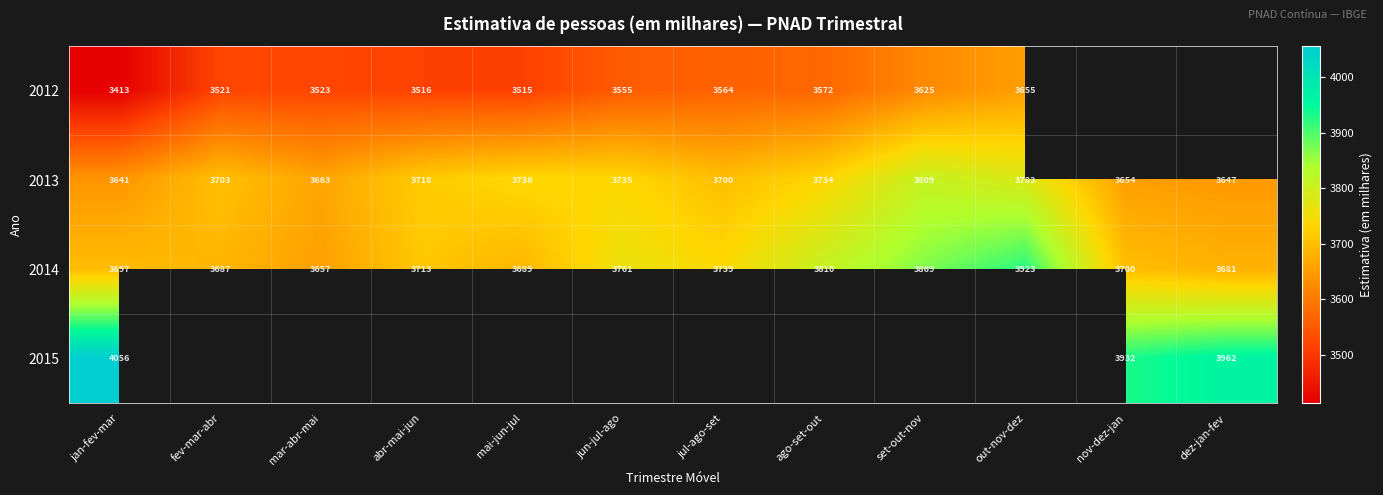

What is the approximate value of 2013 at set-out-nov, to the nearest 50?

3800